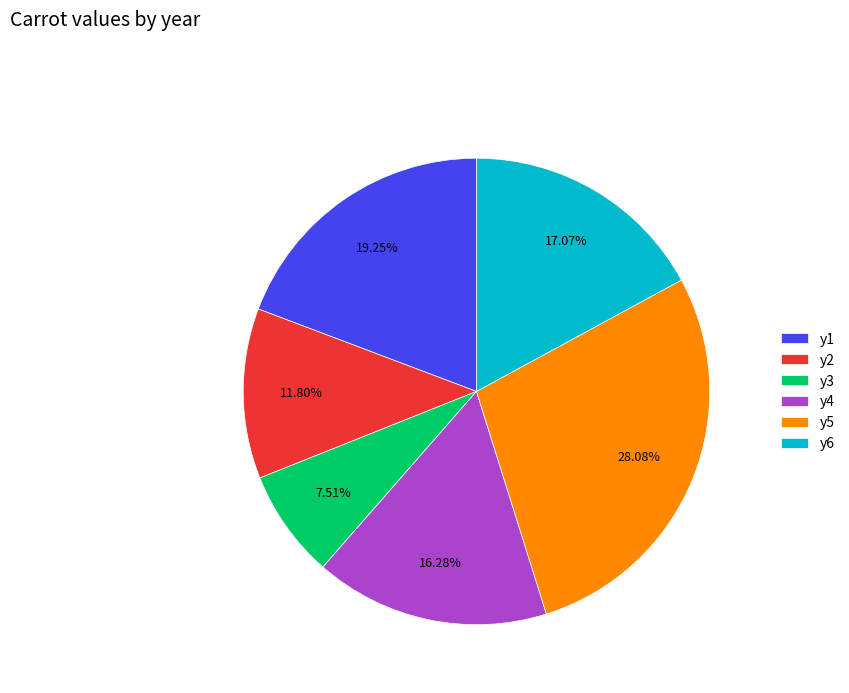

What is the largest slice in the pie chart?

y5